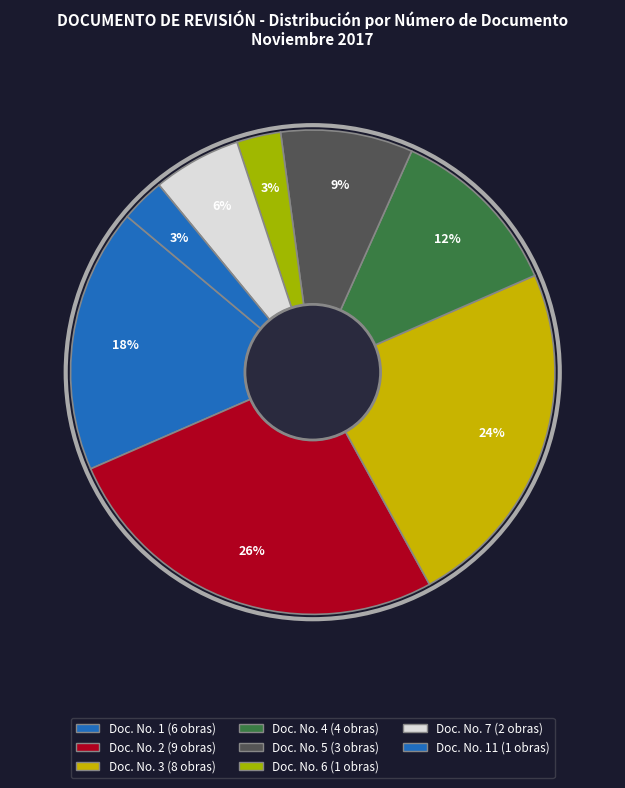

Which slice is the smallest?

1